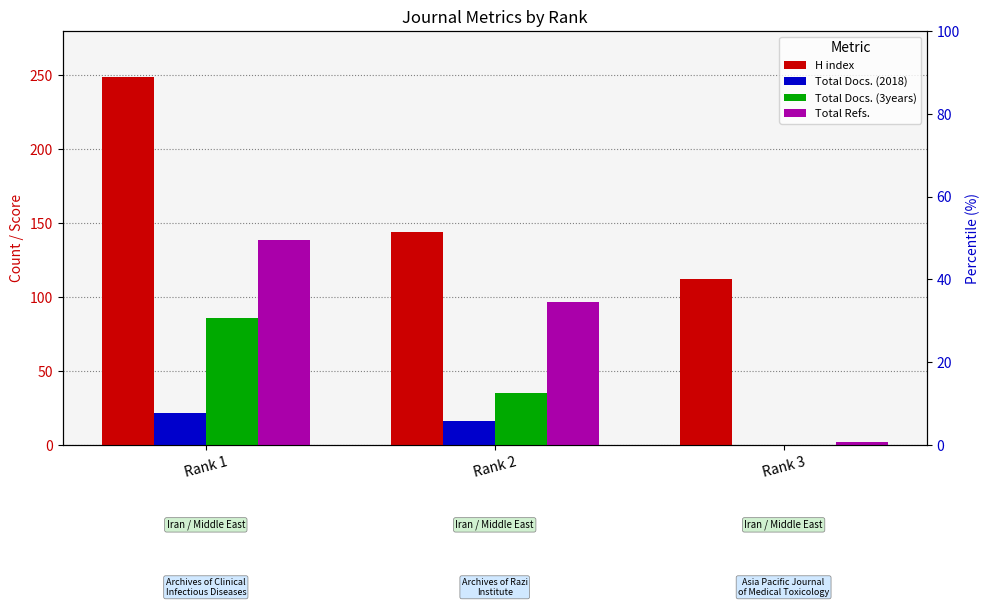

True or false: Total Refs. has a value of 97 at Rank 2.

True